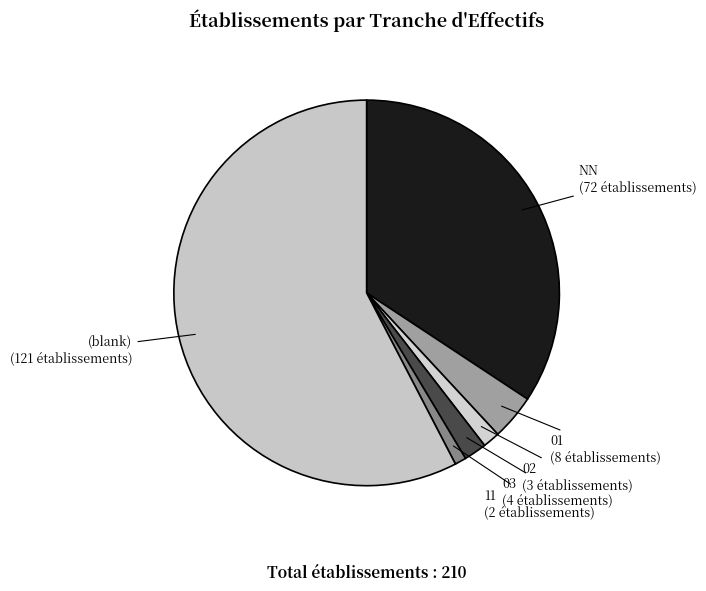

Is it true that NN is 34% of the pie?

True